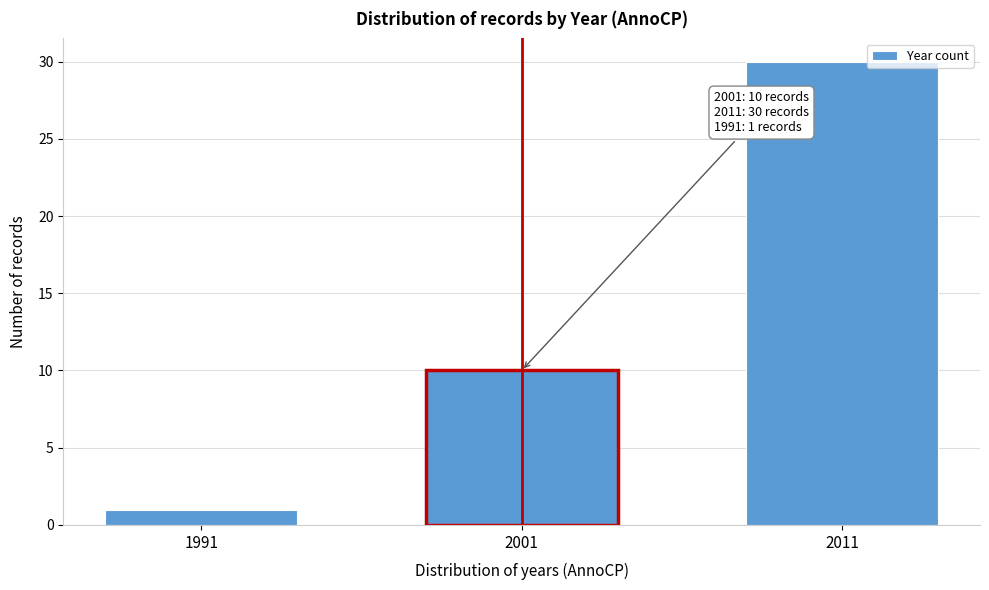

Reading right to left, what are all the values shown in this chart?

2011=30	2001=10	1991=1